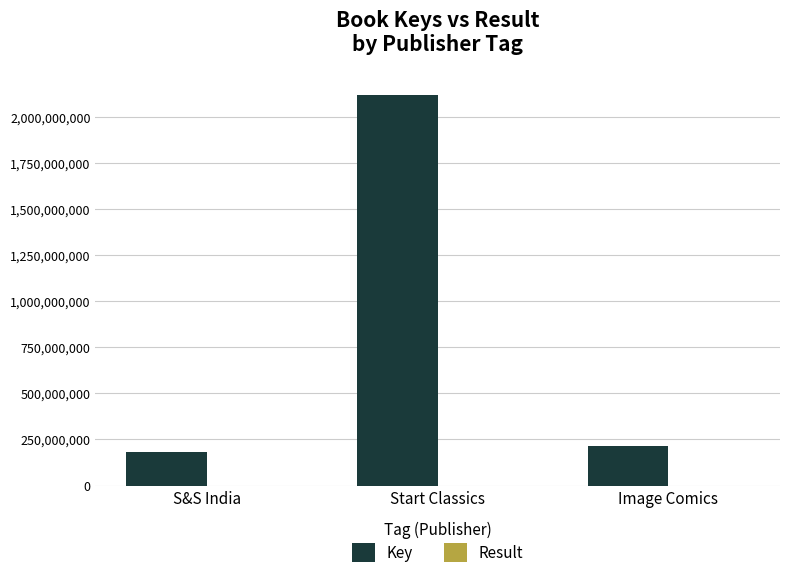

What is the sum of the Key values at Start Classics and Image Comics?

2334715556